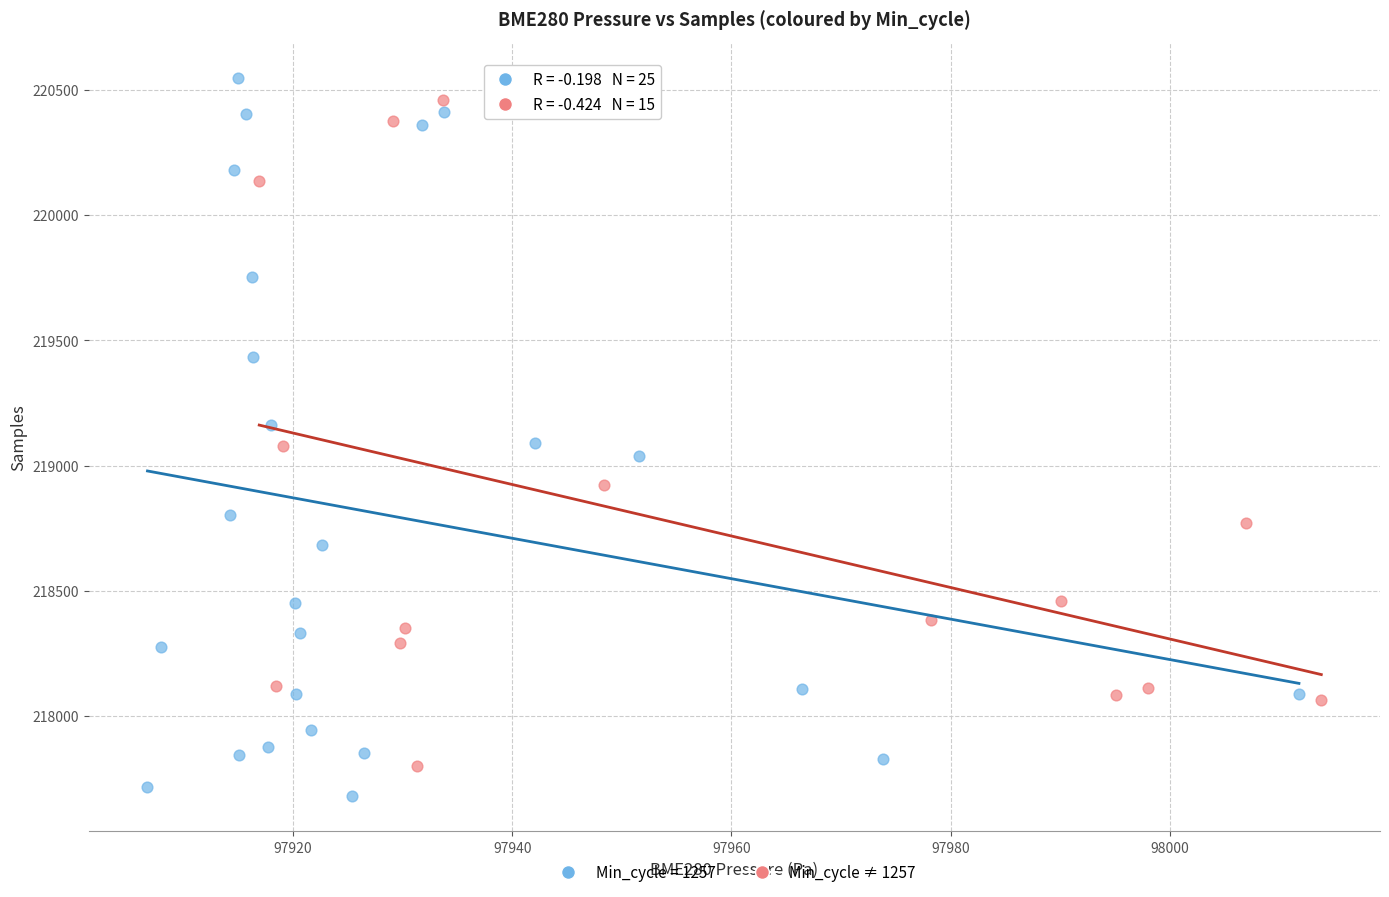

Which series has the widest spread of Y values?

Min_cycle = 1257